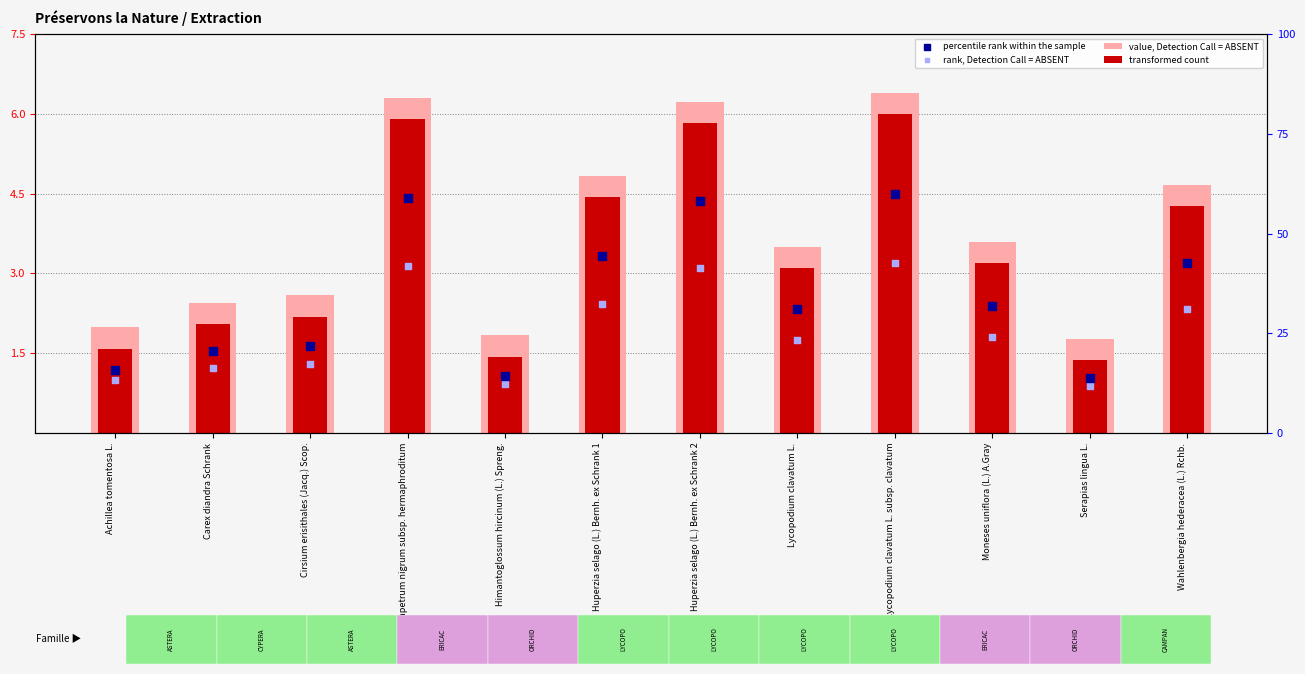

Is the value of rank, Detection Call = ABSENT at Achillea tomentosa L. greater than the value of transformed count at Moneses uniflora (L.) A.Gray?

No